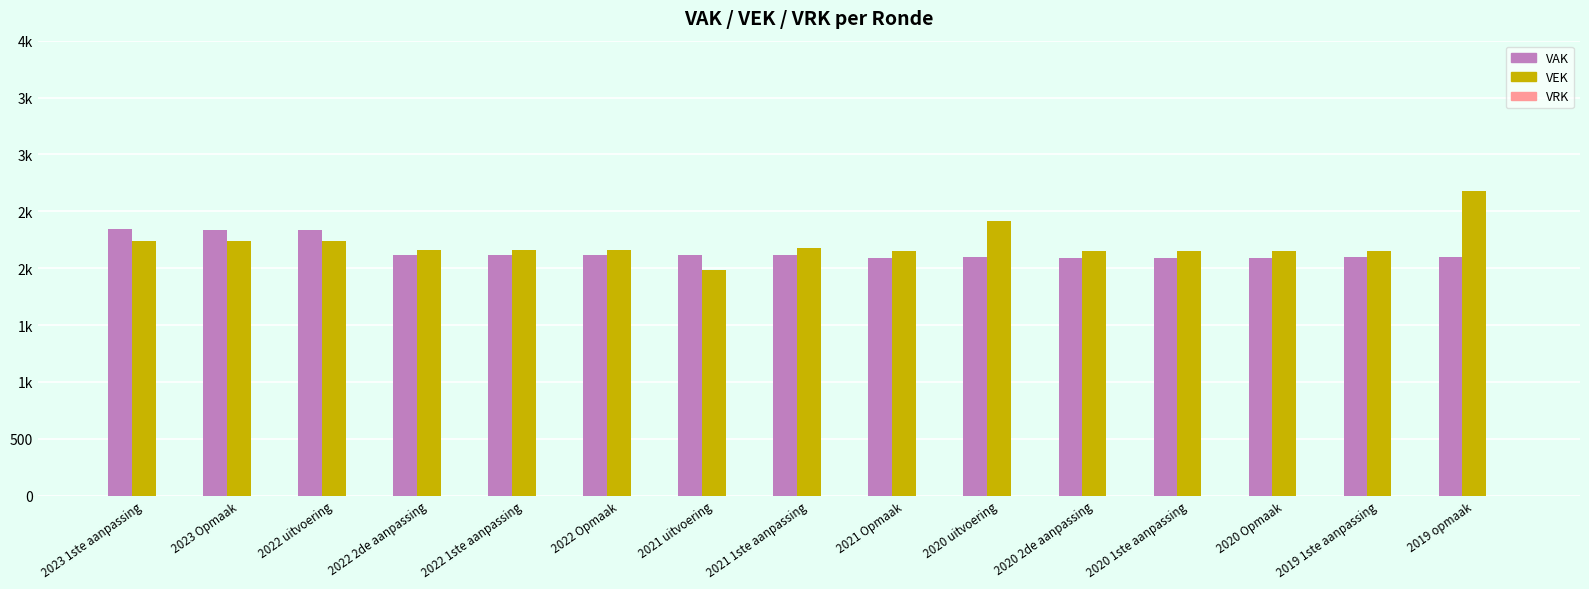

Rank the categories by VEK value from highest to lowest.

2019 opmaak, 2020 uitvoering, 2023 1ste aanpassing, 2022 uitvoering, 2023 Opmaak, 2021 1ste aanpassing, 2022 2de aanpassing, 2022 1ste aanpassing, 2022 Opmaak, 2019 1ste aanpassing, 2021 Opmaak, 2020 2de aanpassing, 2020 1ste aanpassing, 2020 Opmaak, 2021 uitvoering